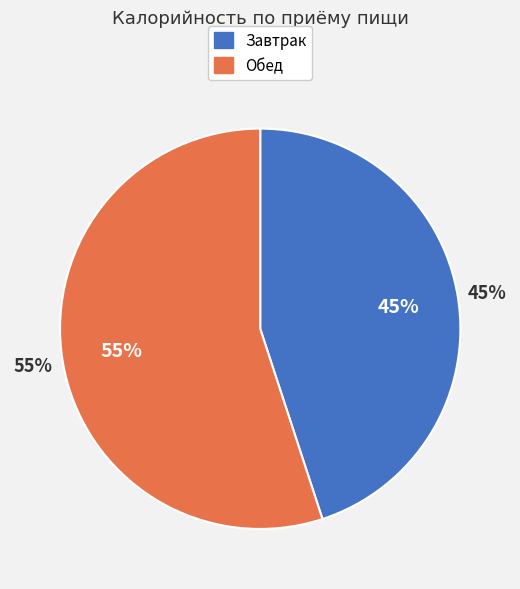

Count the number of slices in the pie.

2